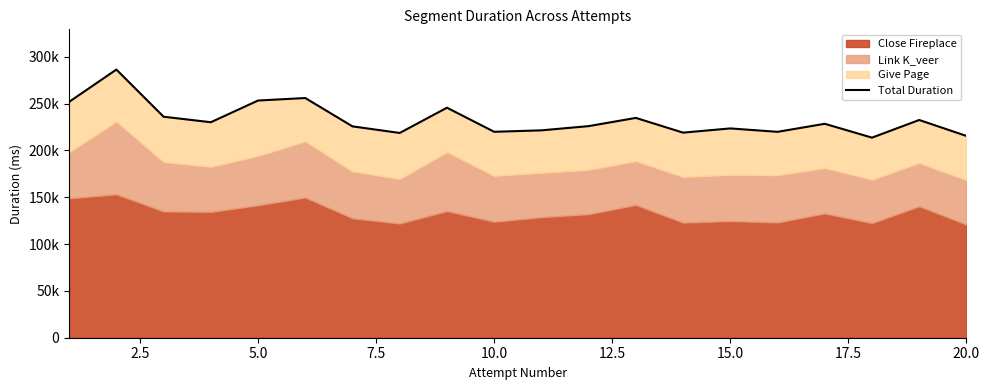

What is the difference between the second highest and minimum values?

42302